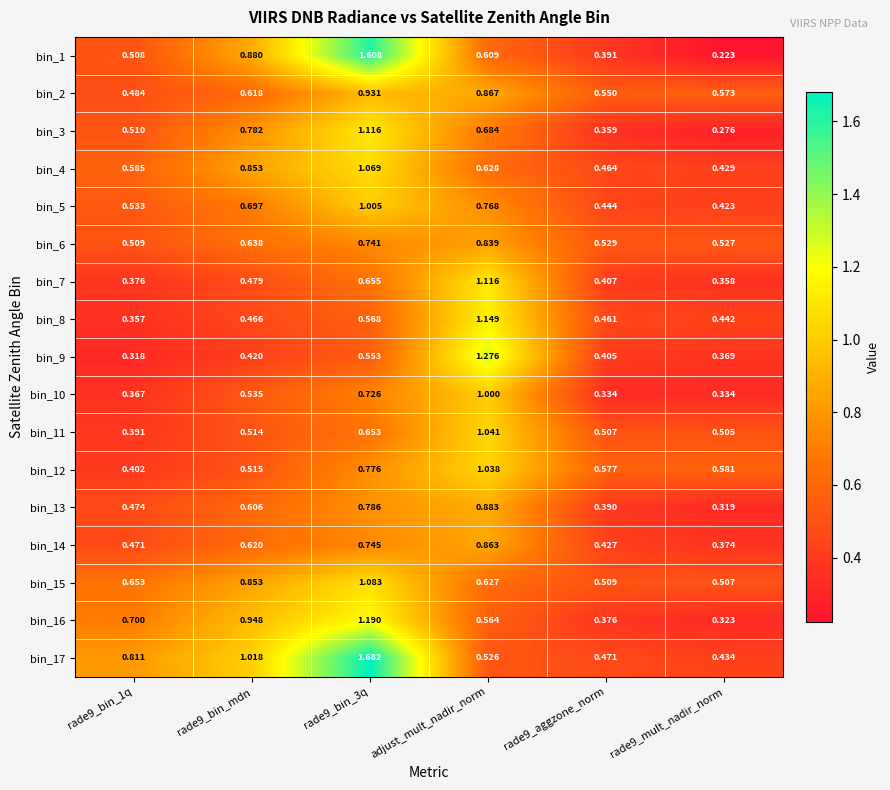

Is the value of bin_8 at rade9_bin_3q greater than the value of bin_15 at rade9_aggzone_norm?

Yes